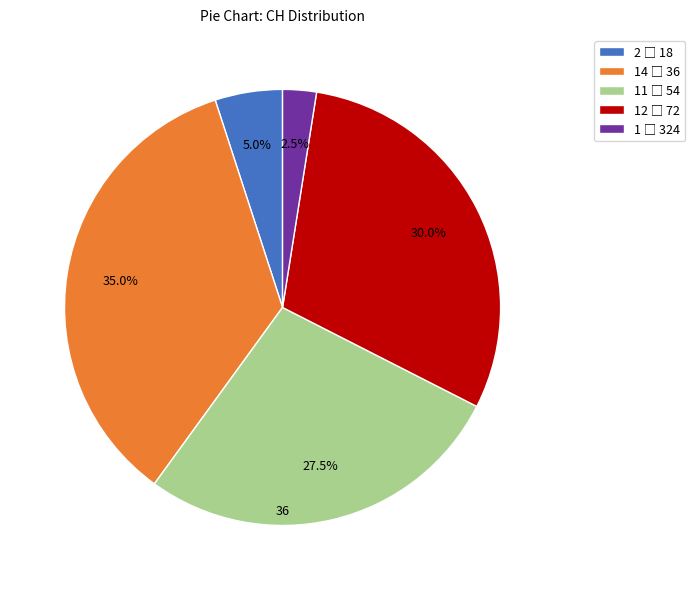

Does any single category account for the majority?

No